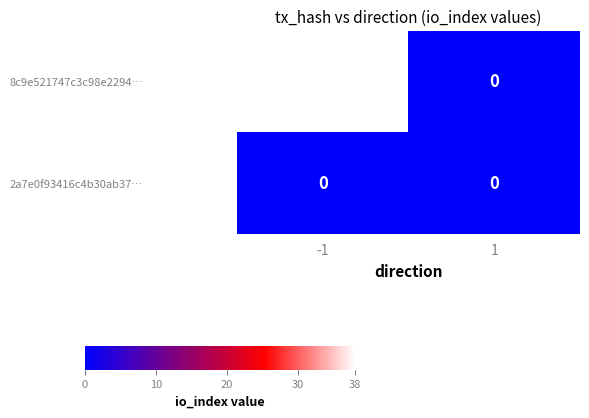

At -1, list the series in order from smallest to largest.

2a7e0f93416c4b30ab37…, 8c9e521747c3c98e2294…